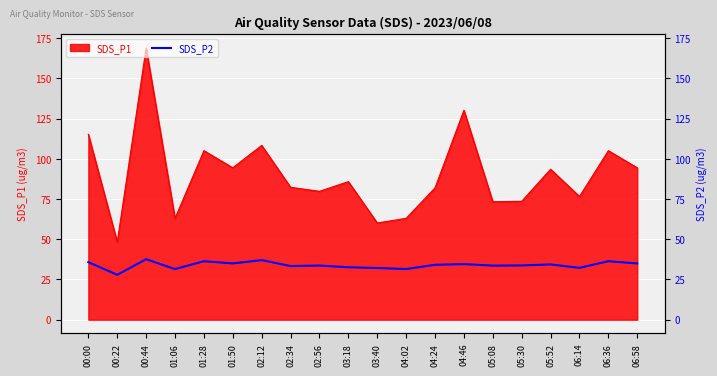

What position from the left is 03:18?

10